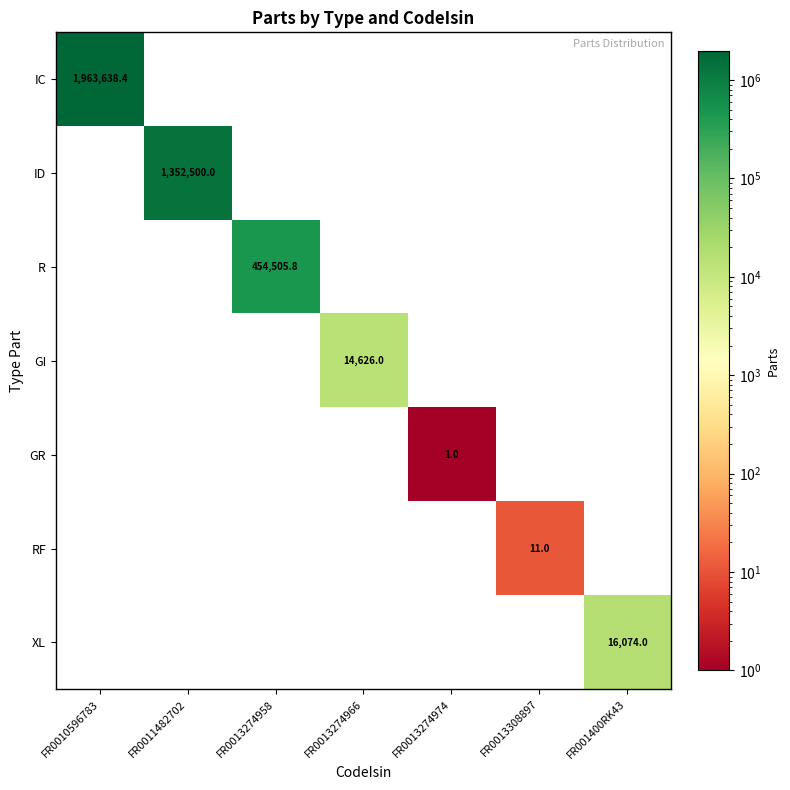

True or false: ID has a value of 1889543.0 at FR0011482702.

False